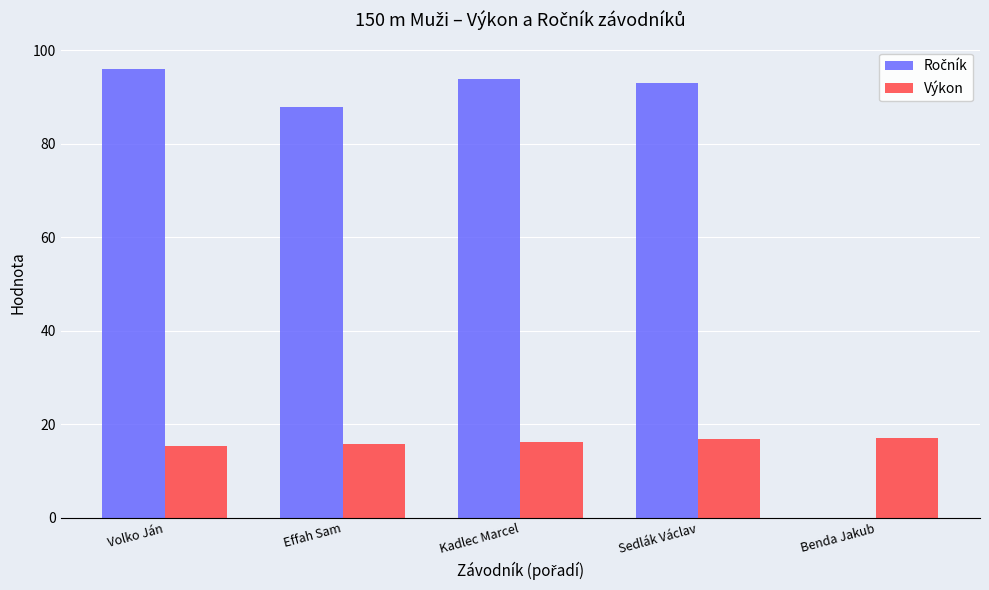

What is the maximum value shown in the chart?

96.0